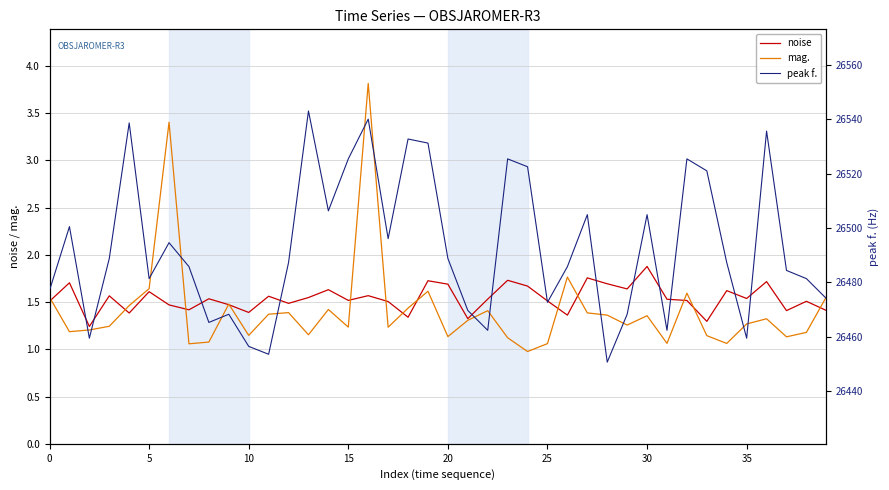

What is the average value of the mag. series?

1.4